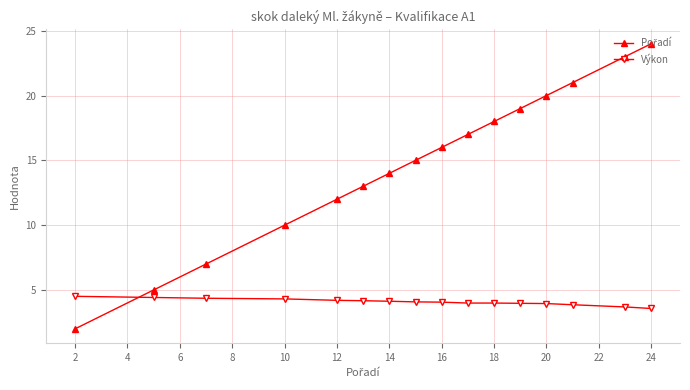

Count the number of categories in the chart.

16